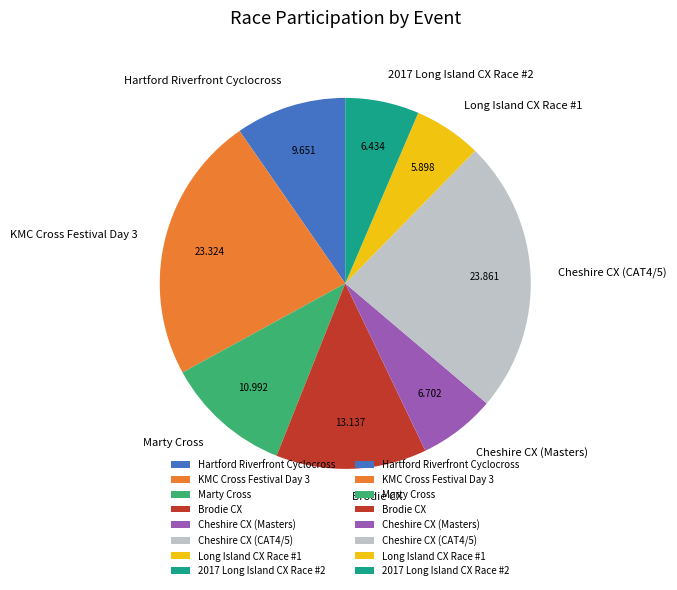

True or false: Cheshire CX (Masters) accounts for 1% of the total.

False